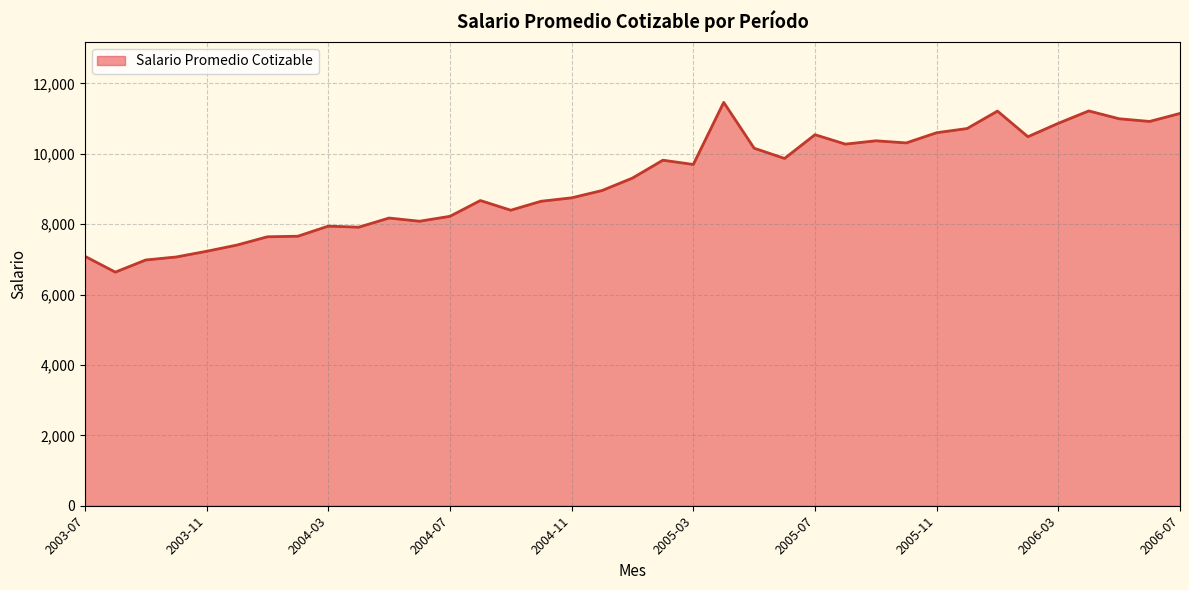

What is the minimum value shown in the chart?

6637.6